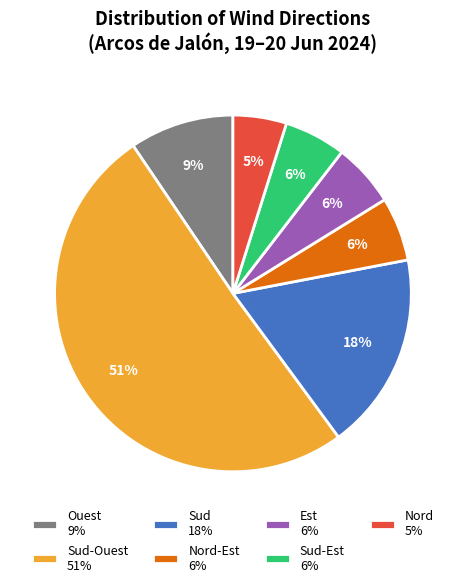

To the nearest percent, what is the average slice percentage?

14%